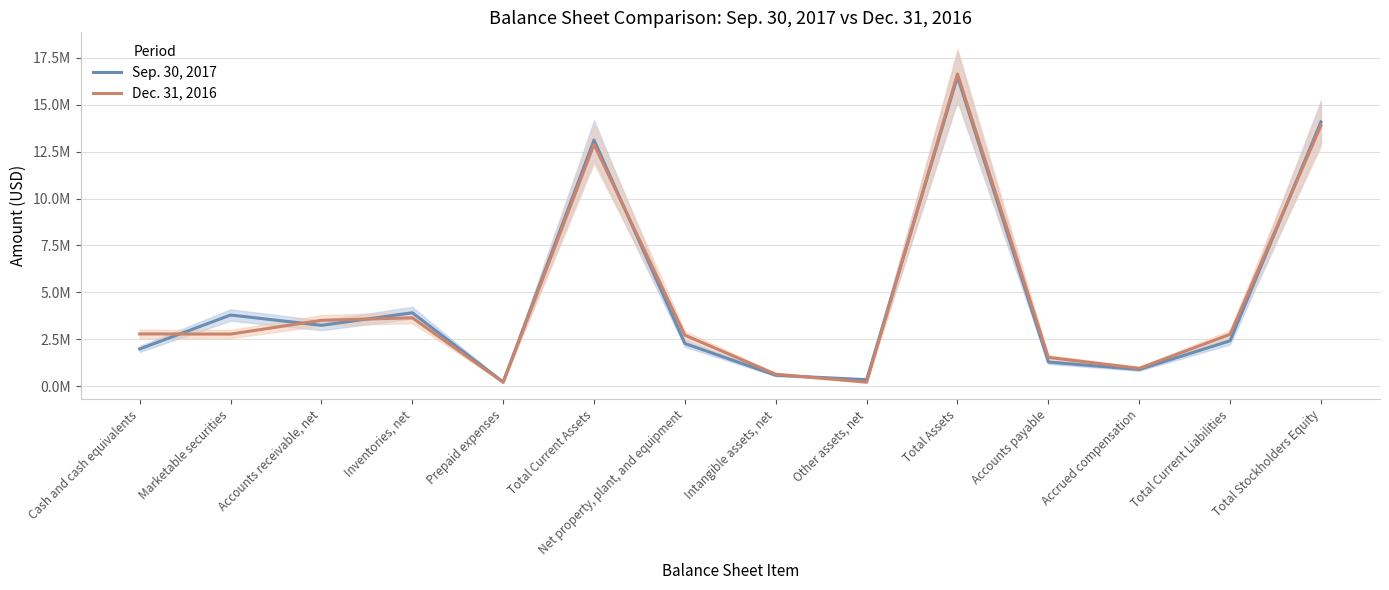

What is the spread (max minus min) of values at Inventories, net?

269000